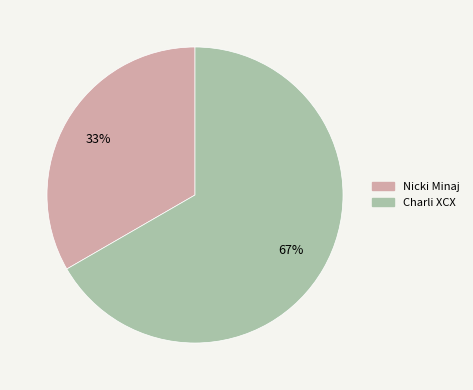

Is there any slice that represents more than half of the pie?

Yes